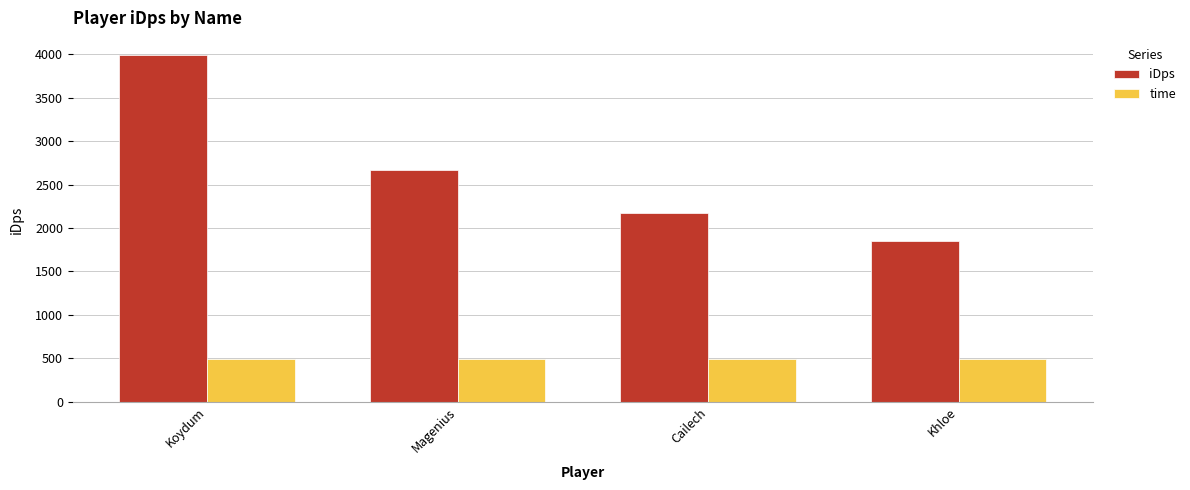

Which series has the largest total across all categories?

iDps